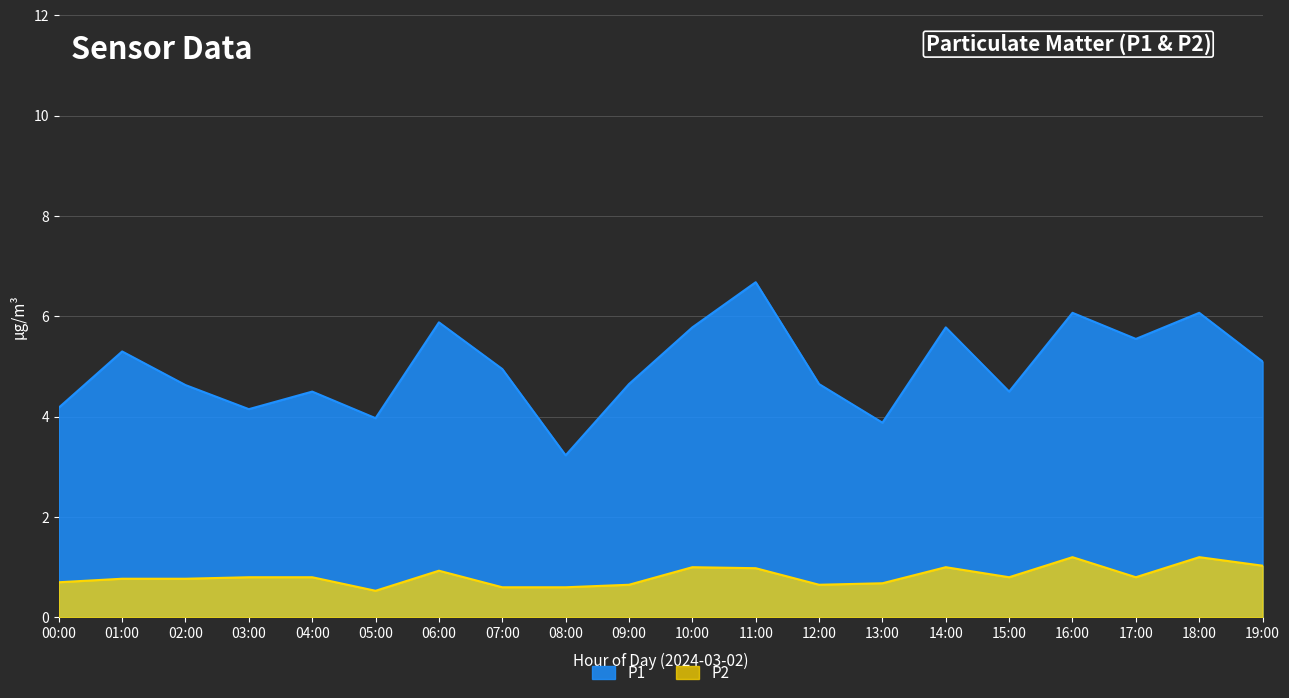

Between 06:00 and 17:00, which series saw the biggest shift?

P1